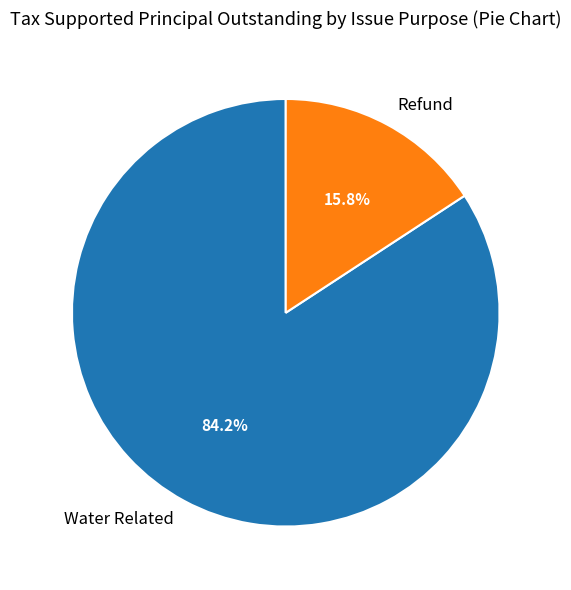

Between Refund and Water Related, which is larger?

Water Related